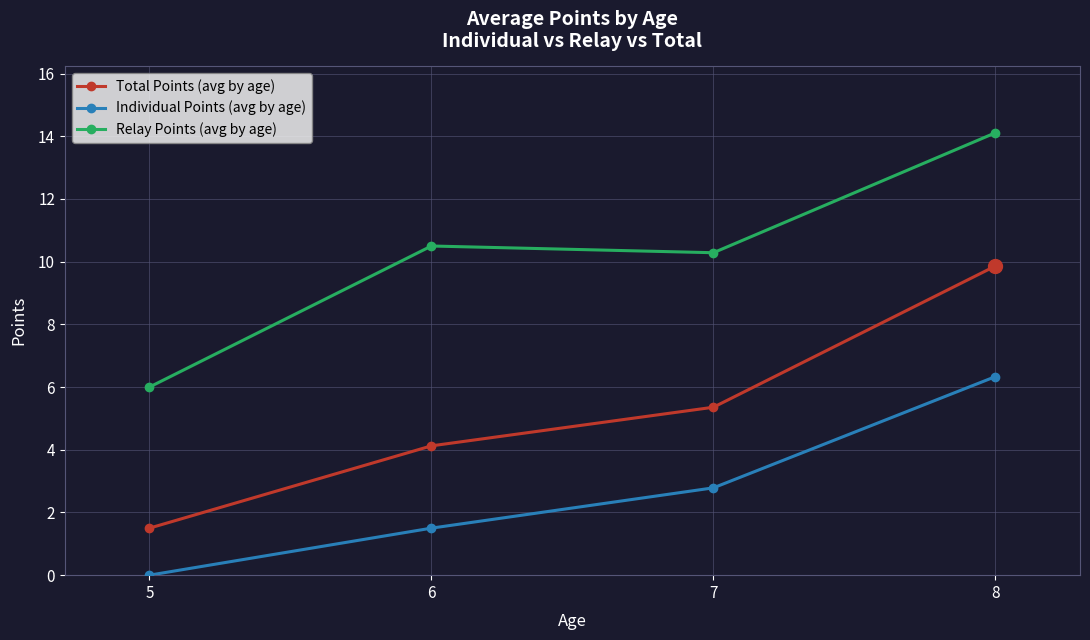

What is the minimum value for Relay Points (avg by age)?

6.0